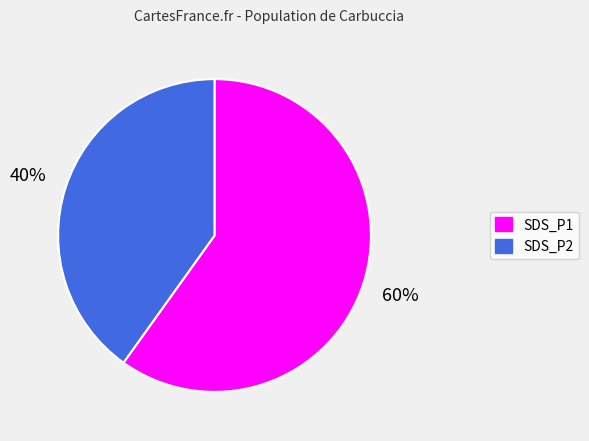

Combined, do SDS_P2 and SDS_P1 account for over 50%?

Yes